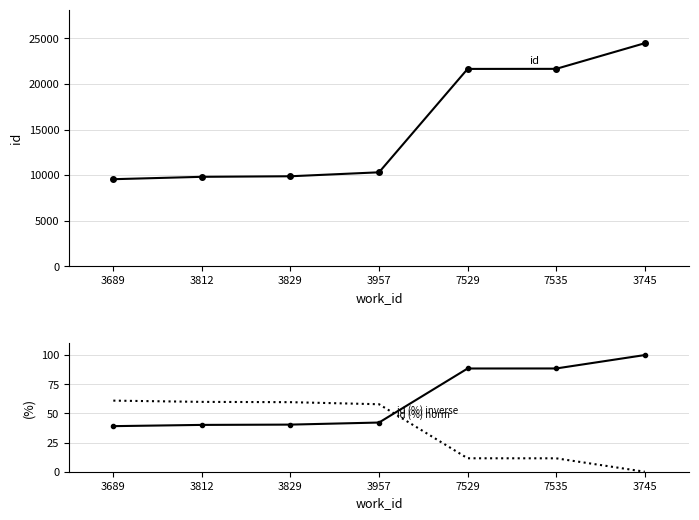

How many lines are shown in the chart?

3